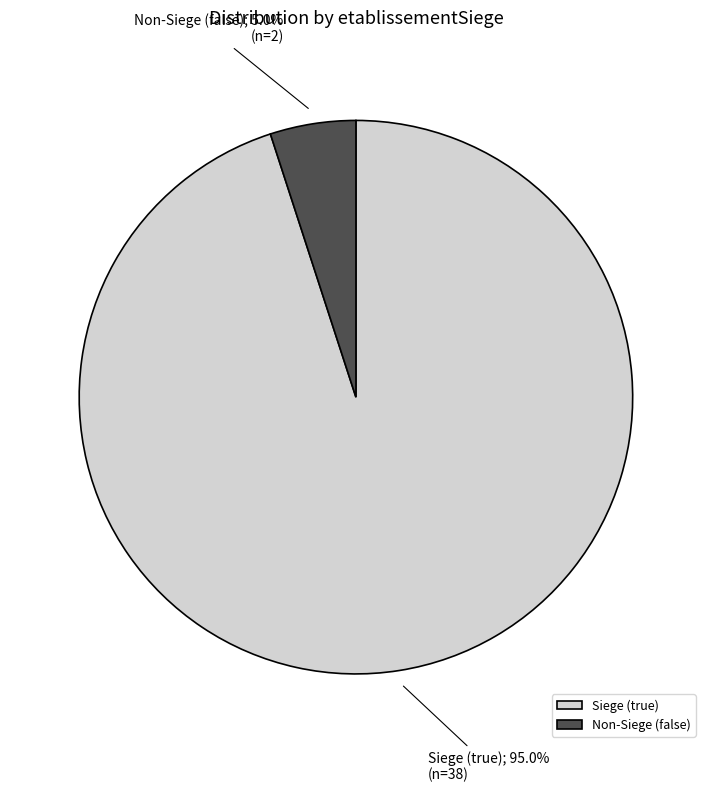

What is the total percentage of Siege (true) and Non-Siege (false)?

100.0%